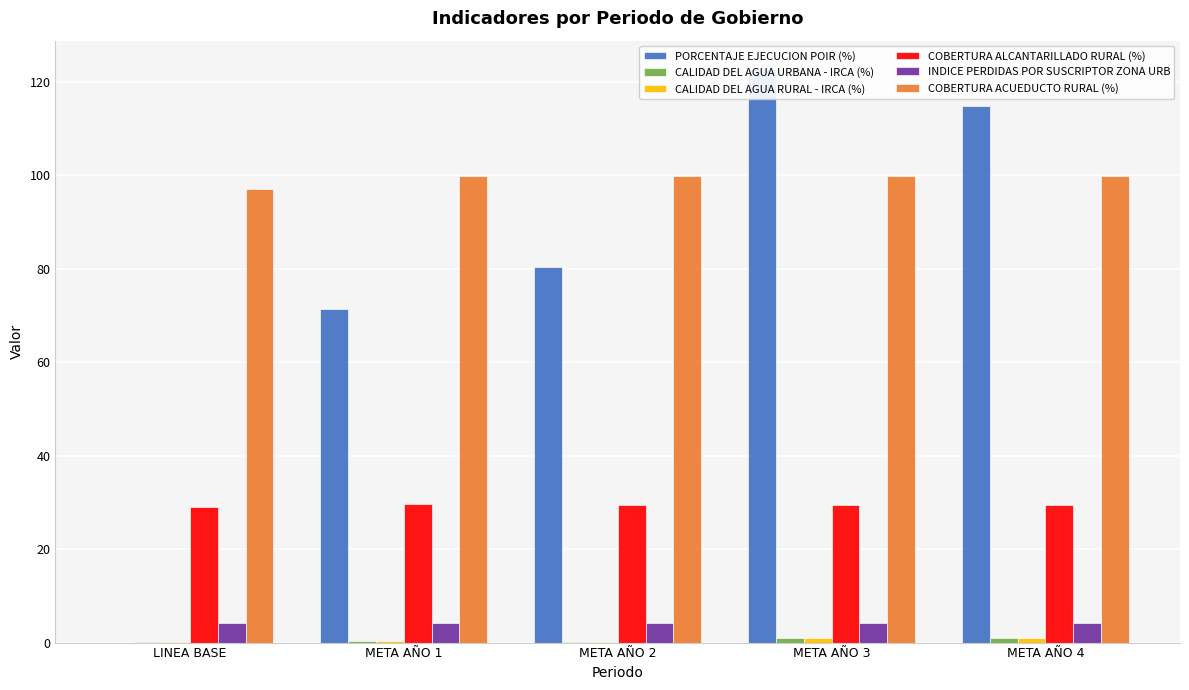

Which series has the largest total across all categories?

COBERTURA ACUEDUCTO RURAL (%)